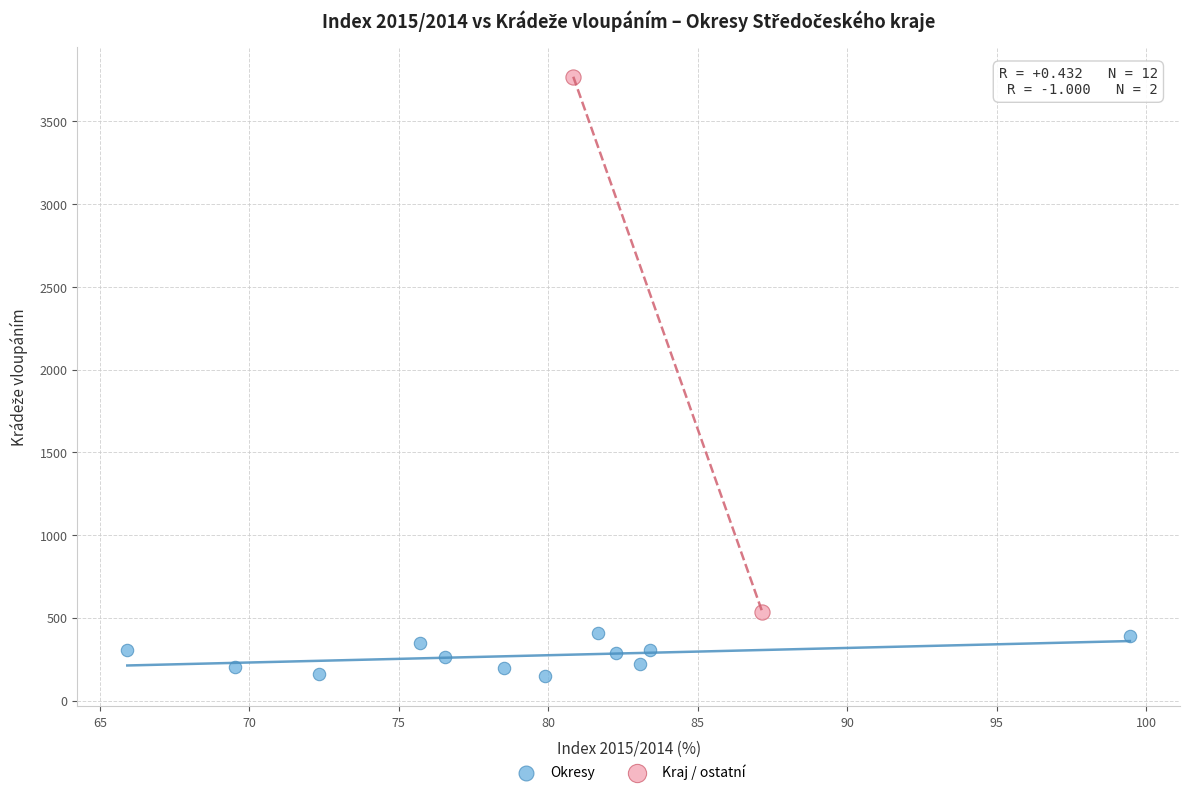

What are all the series names shown in the legend?

Okresy, Kraj / ostatní